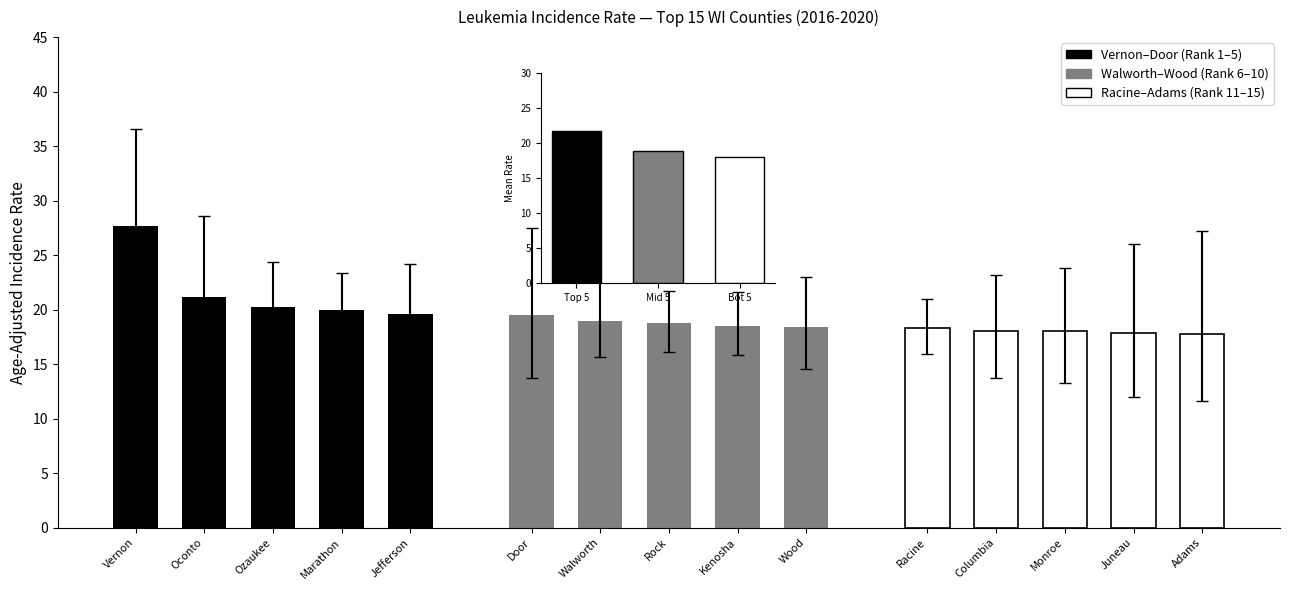

List the series in order of their peak value, highest first.

Top 5 Counties, Mid 5 Counties, Bot 5 Counties